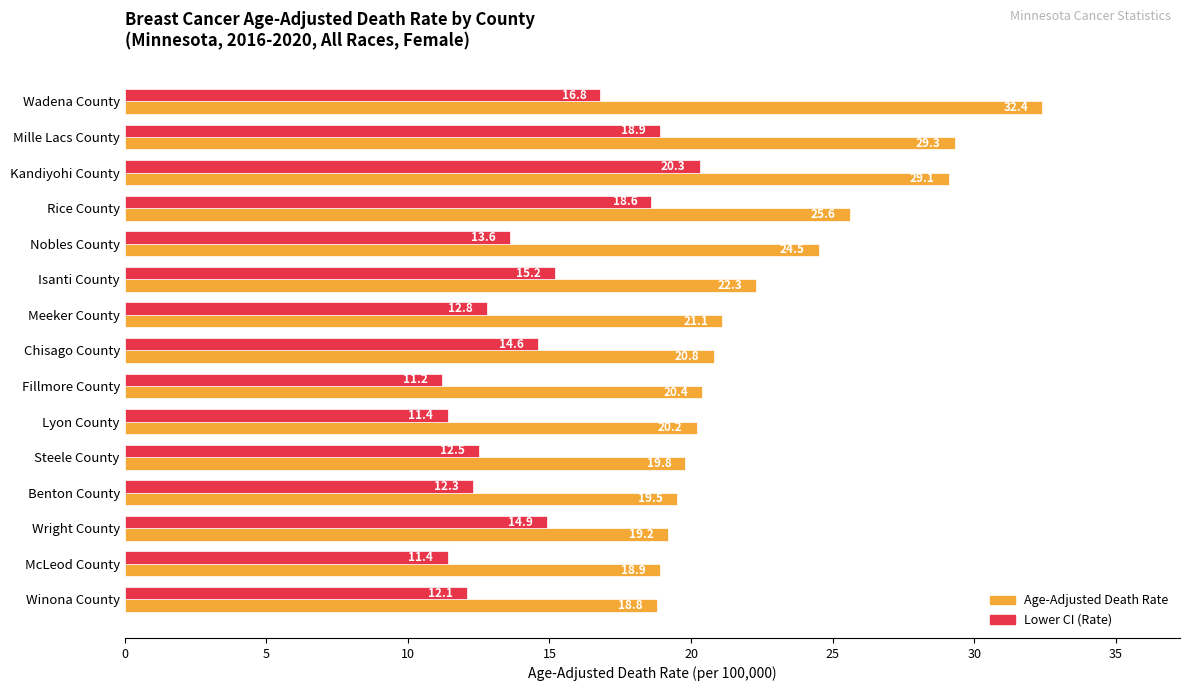

What is the total value across all series at Meeker County?

33.9